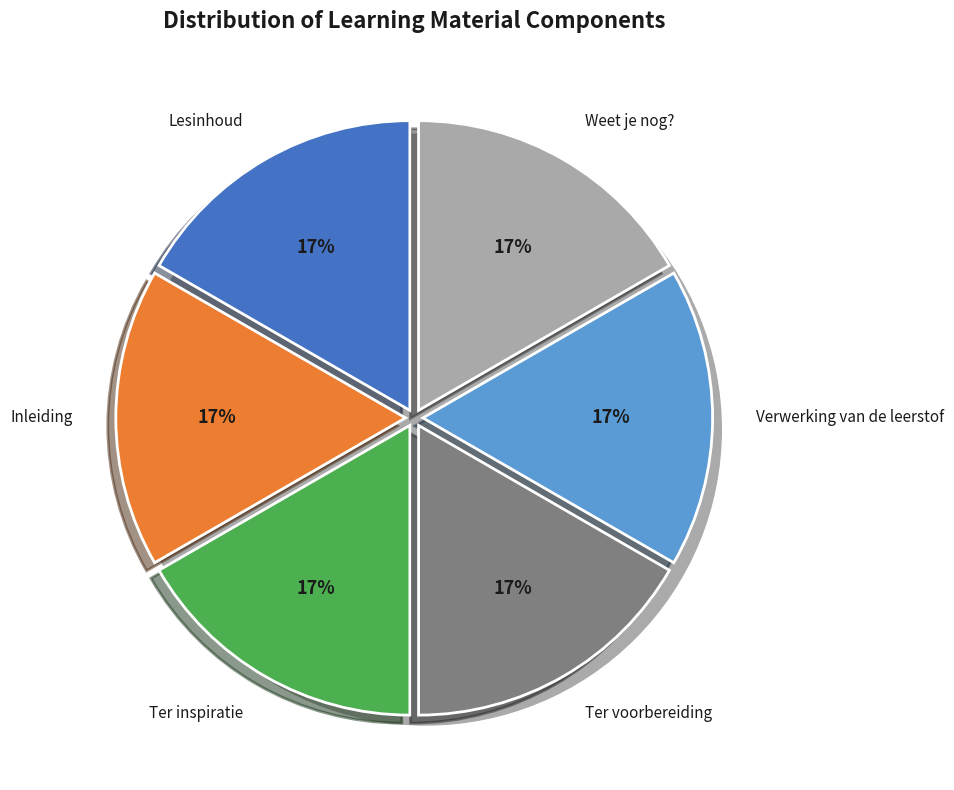

Do Lesinhoud and Ter inspiratie together represent more than half of the pie?

No